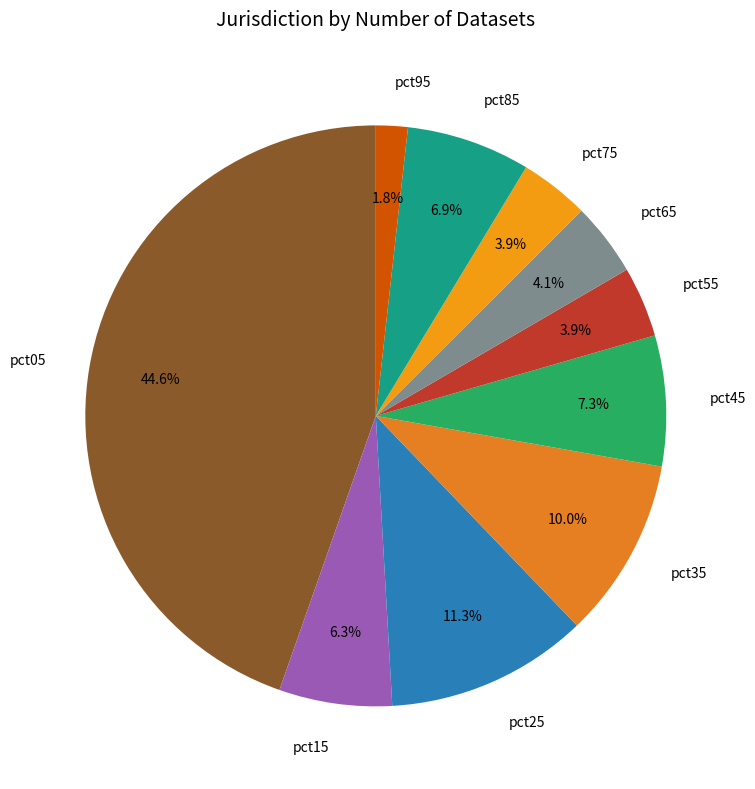

Which category has the biggest portion of the pie?

pct05